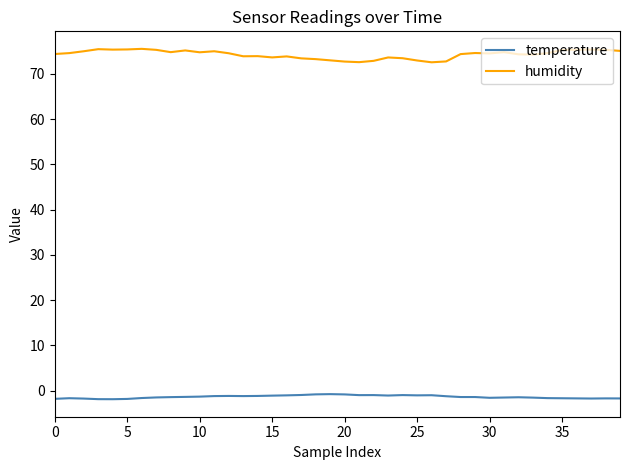

List the series in order of their peak value, highest first.

humidity, temperature